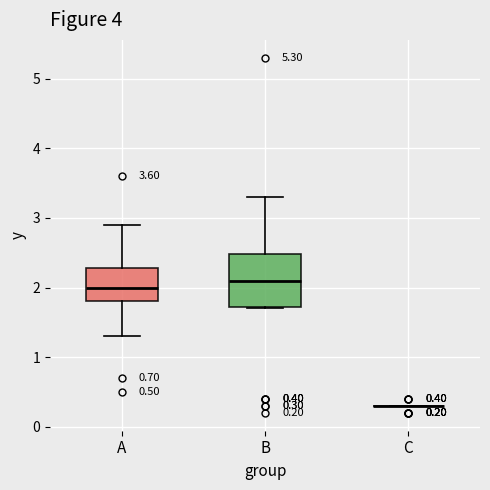

Comparing the boxes themselves (not the whiskers), which one is the tallest?

B